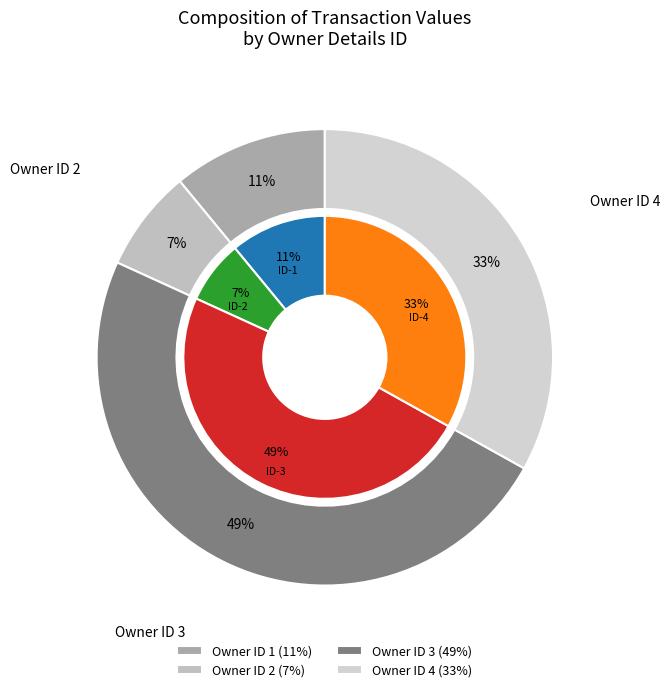

Is there any slice that represents more than half of the pie?

Yes